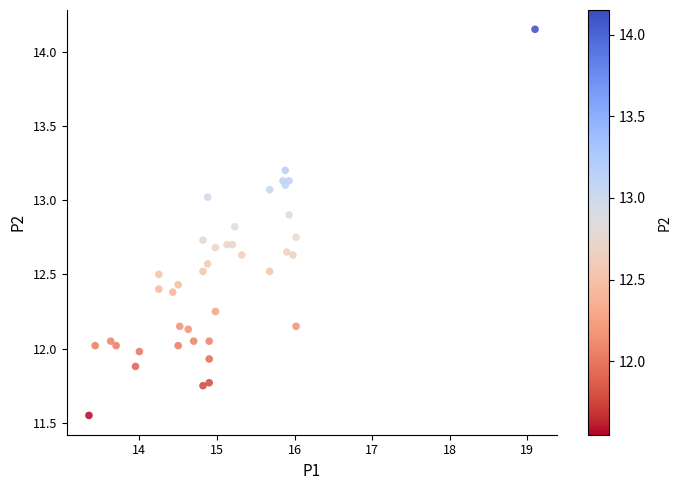

What is the range of X values (max minus min)?

5.8